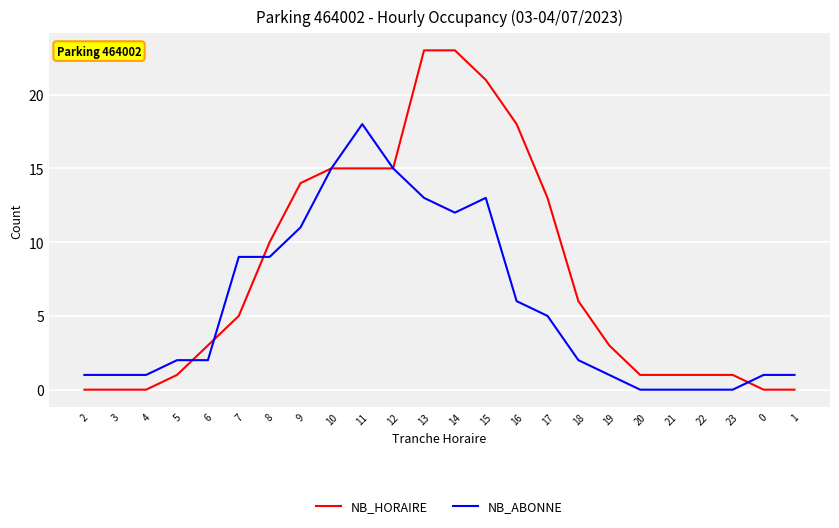

The value of NB_ABONNE at 5 is 2. True or false?

True